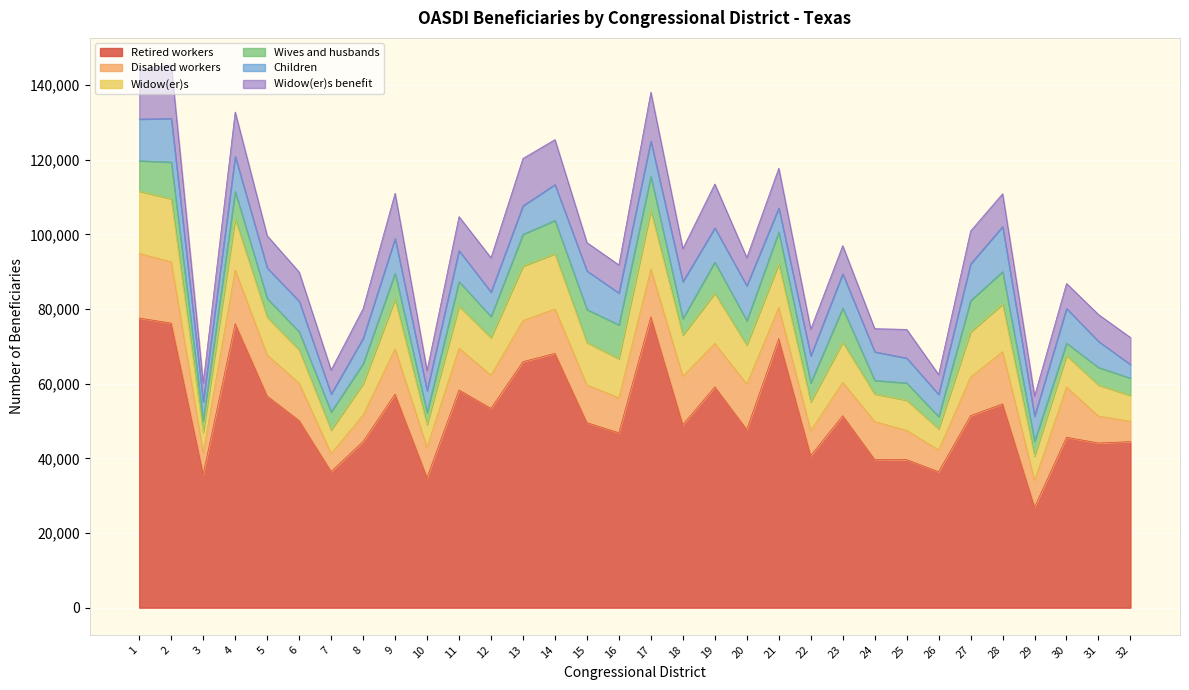

Reading left to right, what are all the values shown in this chart?

Retired workers: 77592	76229	35772	76074	56706	50133	36478	44513	57201	34847	58302	53378	65908	68114	49566	46859	77905	49014	59144	47751	72064	40721	51414	39697	39650	36410	51453	54595	26912	45658	44108	44479
Disabled workers: 17323	16430	5743	14351	11016	10002	4834	7096	12164	8124	11186	8898	11006	11942	10116	9367	12808	12984	11640	12149	8345	6704	8954	10164	7825	5834	10349	13996	7123	13423	7223	5466
Widow(er)s: 16649	16897	5436	13767	10113	8926	6281	8368	13256	6075	11314	10051	14600	14752	11353	10475	15669	11051	13424	10451	11721	7712	10740	7399	8127	5675	12066	12747	6610	8472	8319	6931
Wives and husbands: 8167	9816	3137	7287	5008	4865	4842	5365	6977	3244	6542	5676	8510	8941	8853	9062	9142	4419	8373	6525	8509	5109	9149	3634	4609	3278	8410	8679	3932	3315	4709	4627
Children: 11169	11685	5040	9413	8182	8192	4771	6806	9297	5860	8314	6545	7643	9604	10319	8533	9481	9857	9133	9367	6437	7219	9184	7643	6660	5936	9837	12073	6714	9297	6980	3631
Widow(er)s benefit: 13299	14320	5064	11888	8639	7803	6469	7948	12117	5379	9113	9182	12694	12042	7604	7534	13081	8854	11787	7539	10642	7133	7540	6202	7696	5321	8801	8797	5416	6697	7195	7244